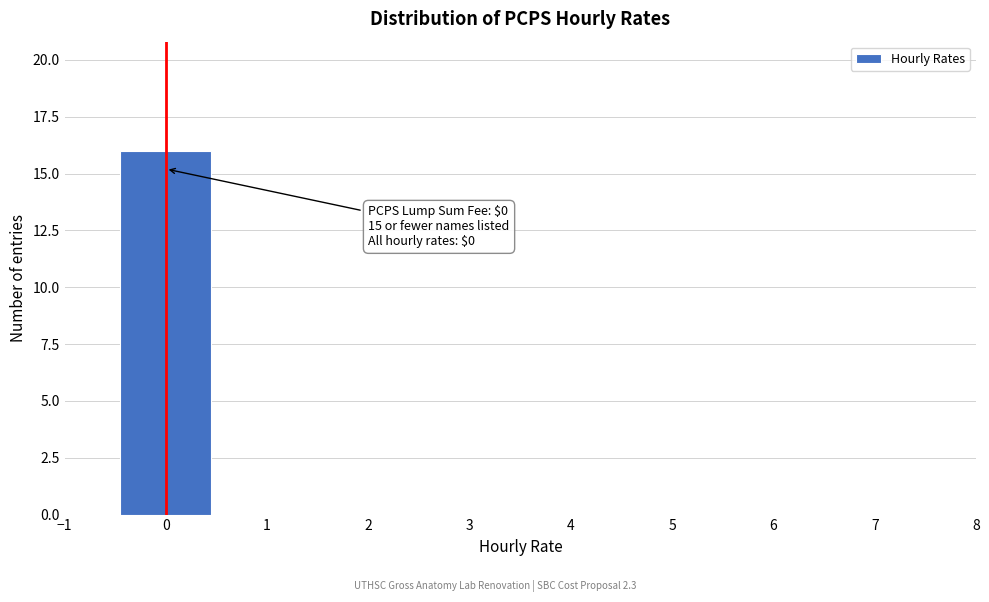

Which range on the x-axis has the tallest bar?

-0.5 to 0.5